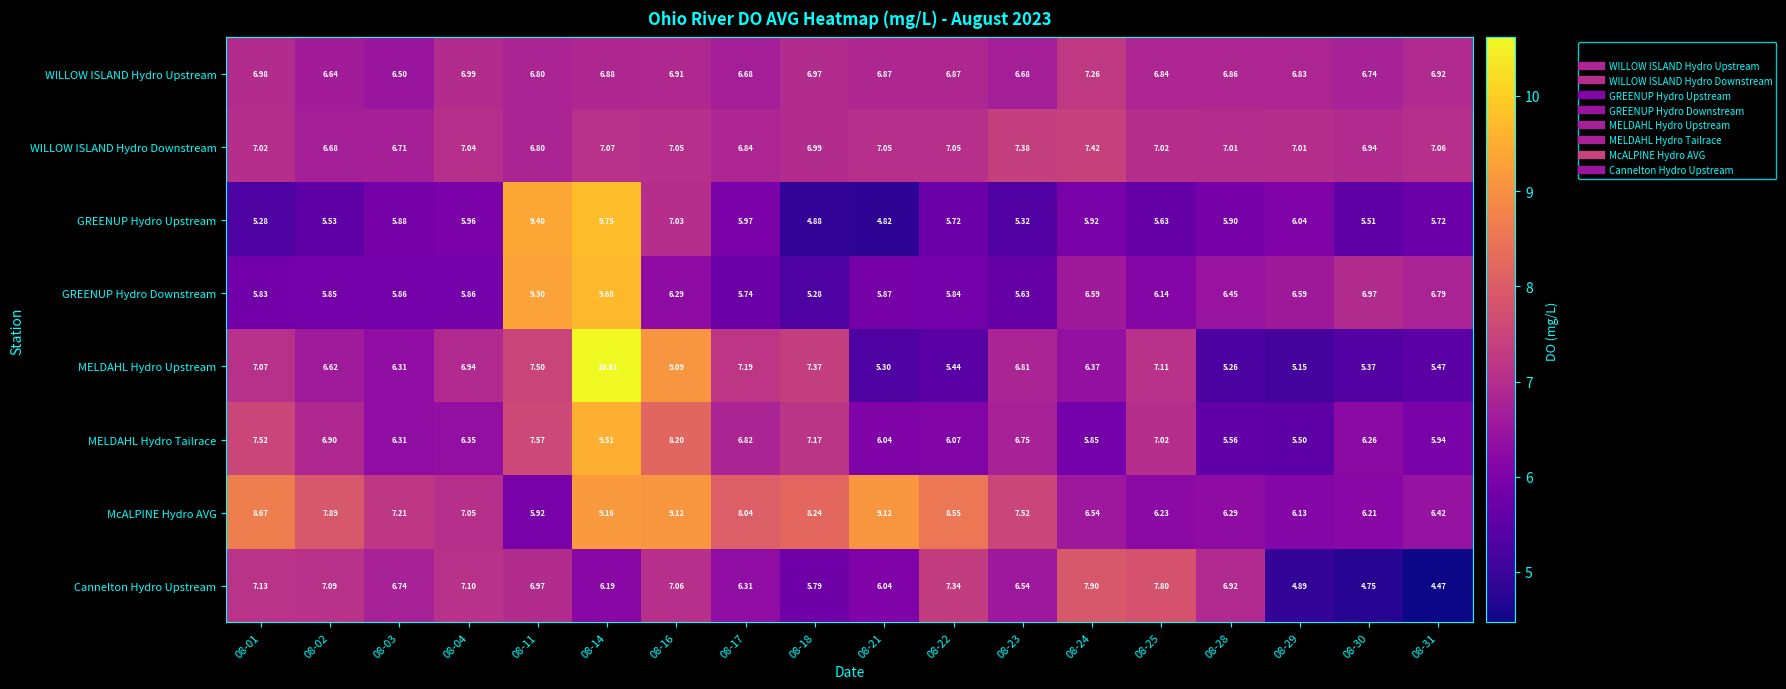

Which series changed the most between 08-02 and 08-17?

Cannelton Hydro Upstream